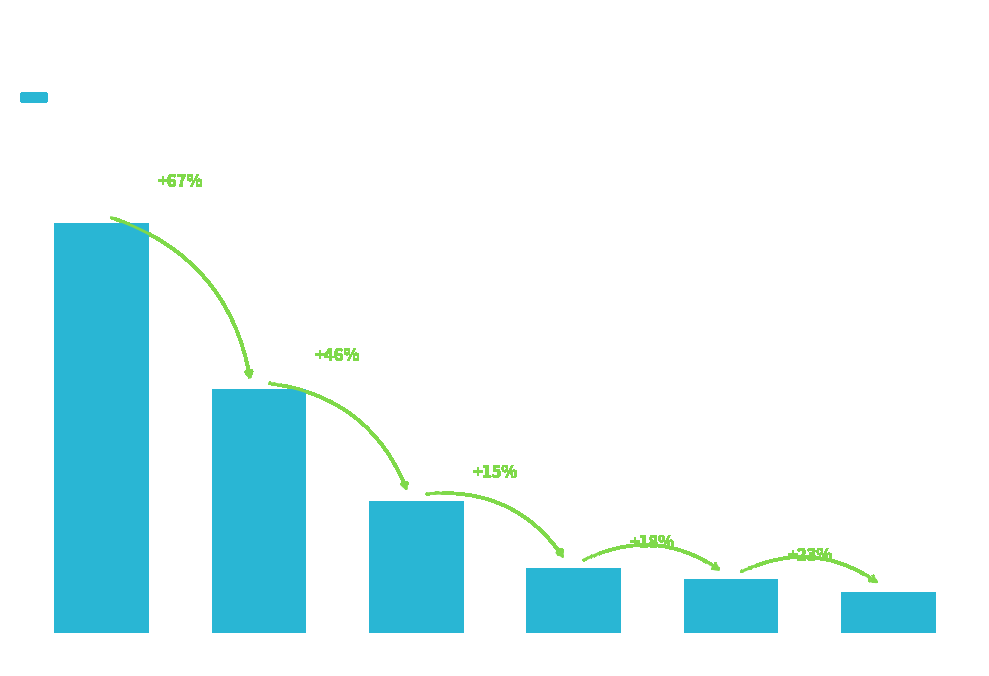

What position from the left is 5Y NOTE
FUT?

3